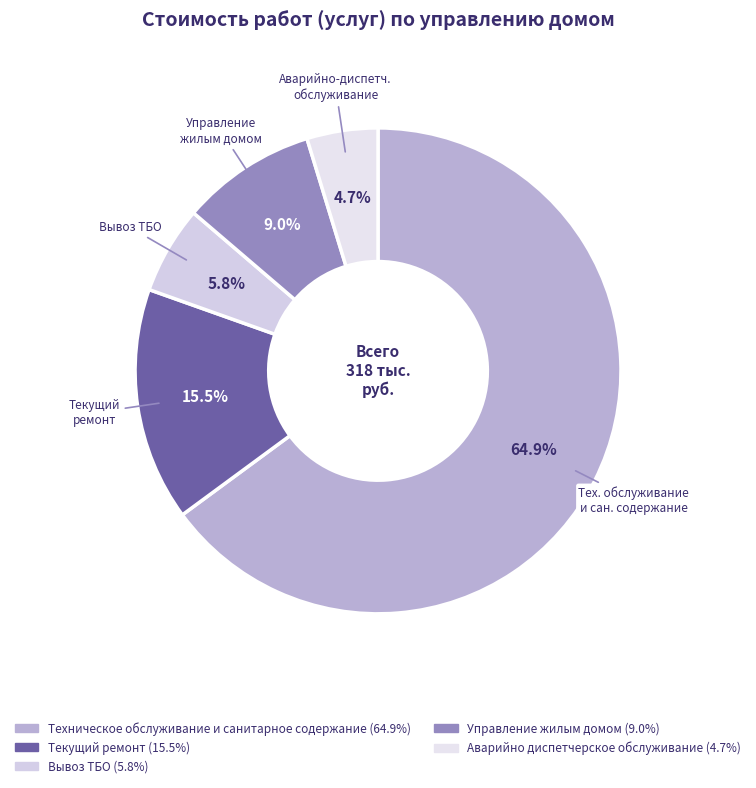

Rank the categories by value from lowest to highest.

Аварийно диспетчерское обслуживание, Вывоз ТБО, Управление жилым домом, Текущий ремонт, Техническое обслуживание и санитарное содержание